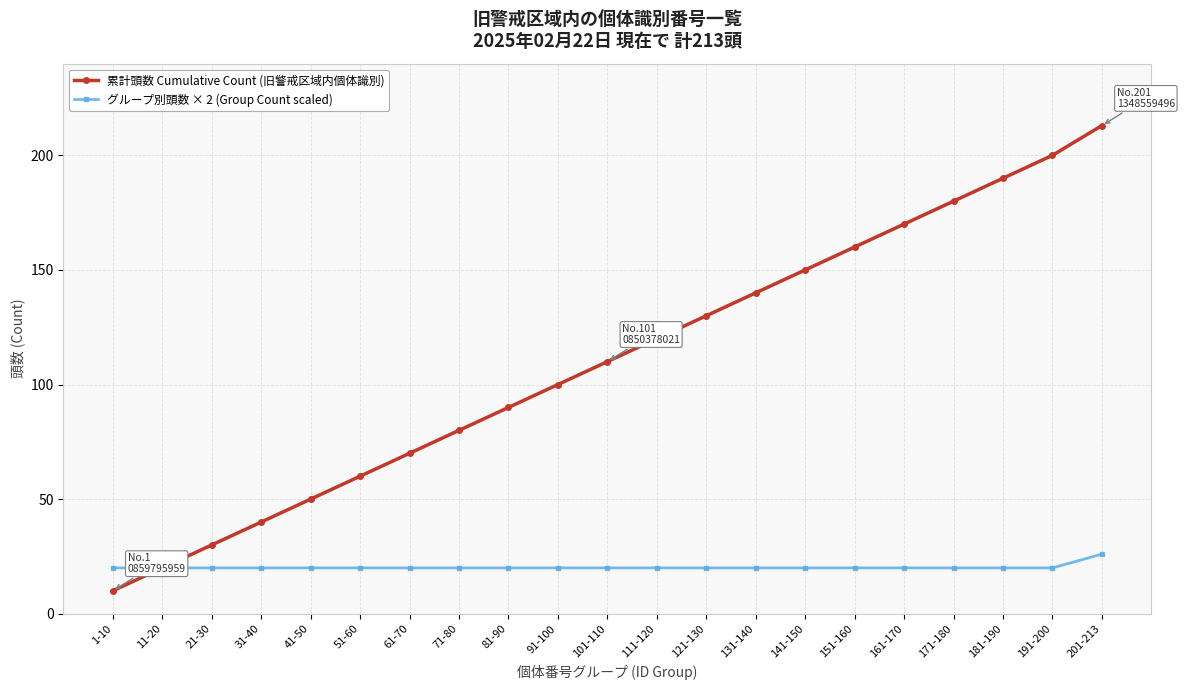

Reading right to left, transcribe all the data shown in this chart.

累計頭数 Cumulative Count (旧警戒区域内個体識別): 201-213=213	191-200=200	181-190=190	171-180=180	161-170=170	151-160=160	141-150=150	131-140=140	121-130=130	111-120=120	101-110=110	91-100=100	81-90=90	71-80=80	61-70=70	51-60=60	41-50=50	31-40=40	21-30=30	11-20=20	1-10=10
グループ別頭数 × 2 (Group Count scaled): 201-213=26	191-200=20	181-190=20	171-180=20	161-170=20	151-160=20	141-150=20	131-140=20	121-130=20	111-120=20	101-110=20	91-100=20	81-90=20	71-80=20	61-70=20	51-60=20	41-50=20	31-40=20	21-30=20	11-20=20	1-10=20